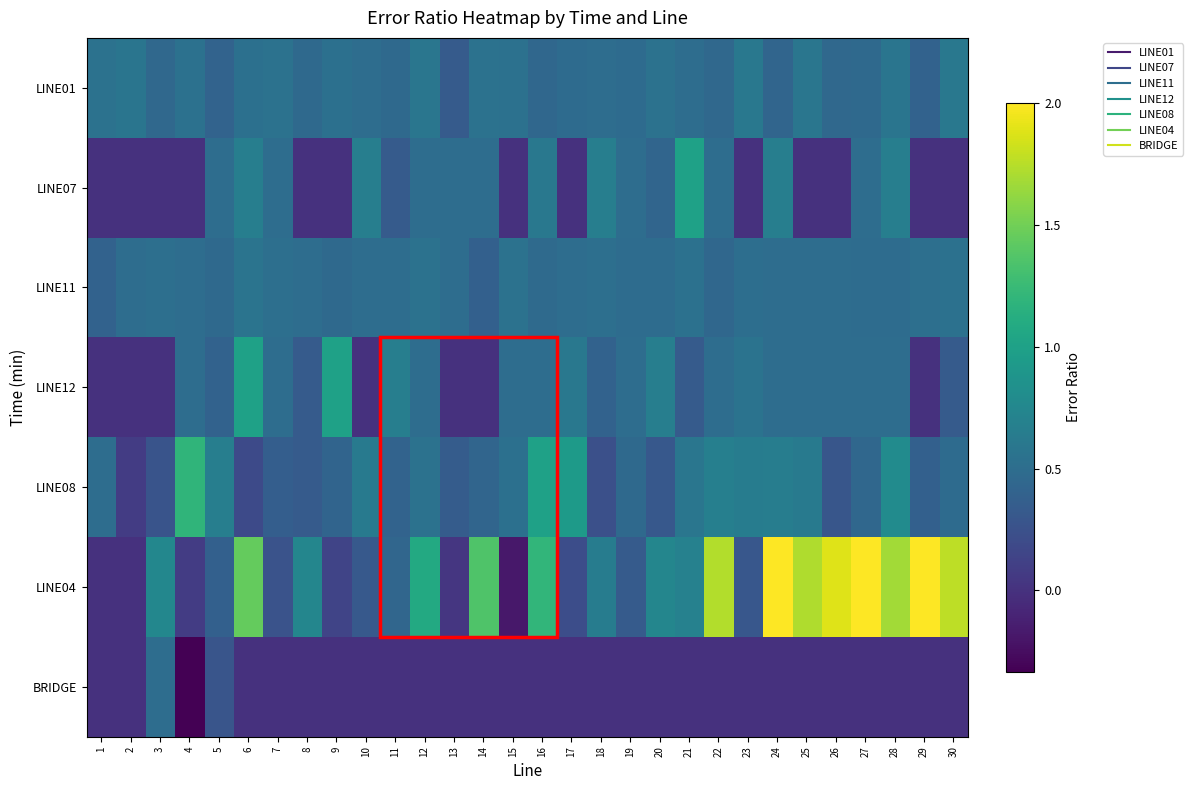

At which category is the sum across all series the highest?

24